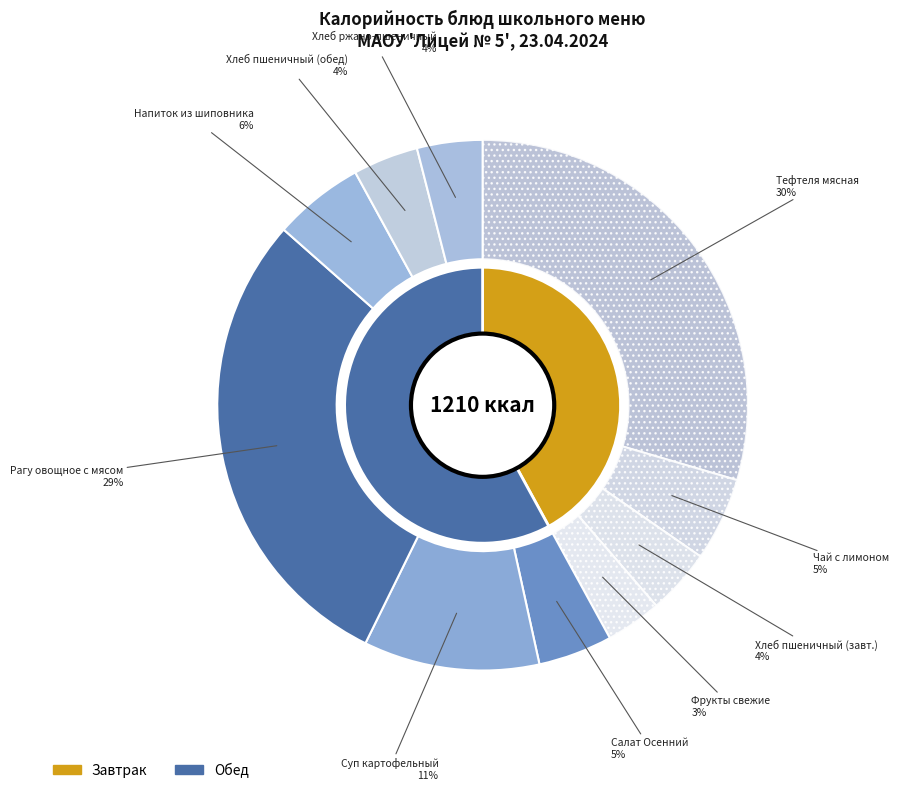

Does Чай заварной с сахаром и лимоном represent more than half of the total?

No